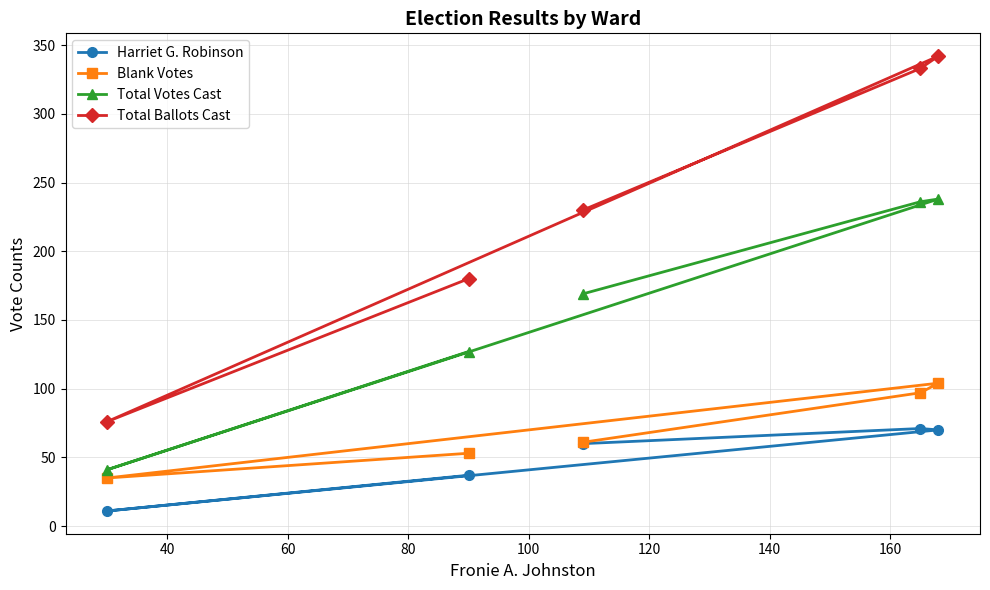

What is the lowest value of the Total Votes Cast series?

41